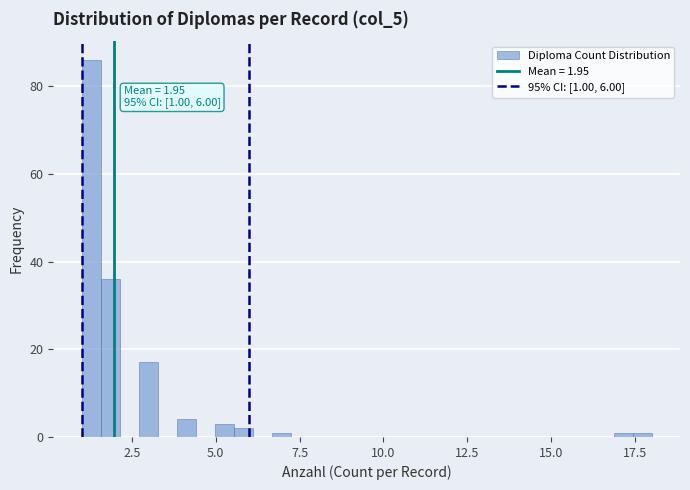

Read against the x-axis, roughly where is the centre of the tallest bar?

1.5